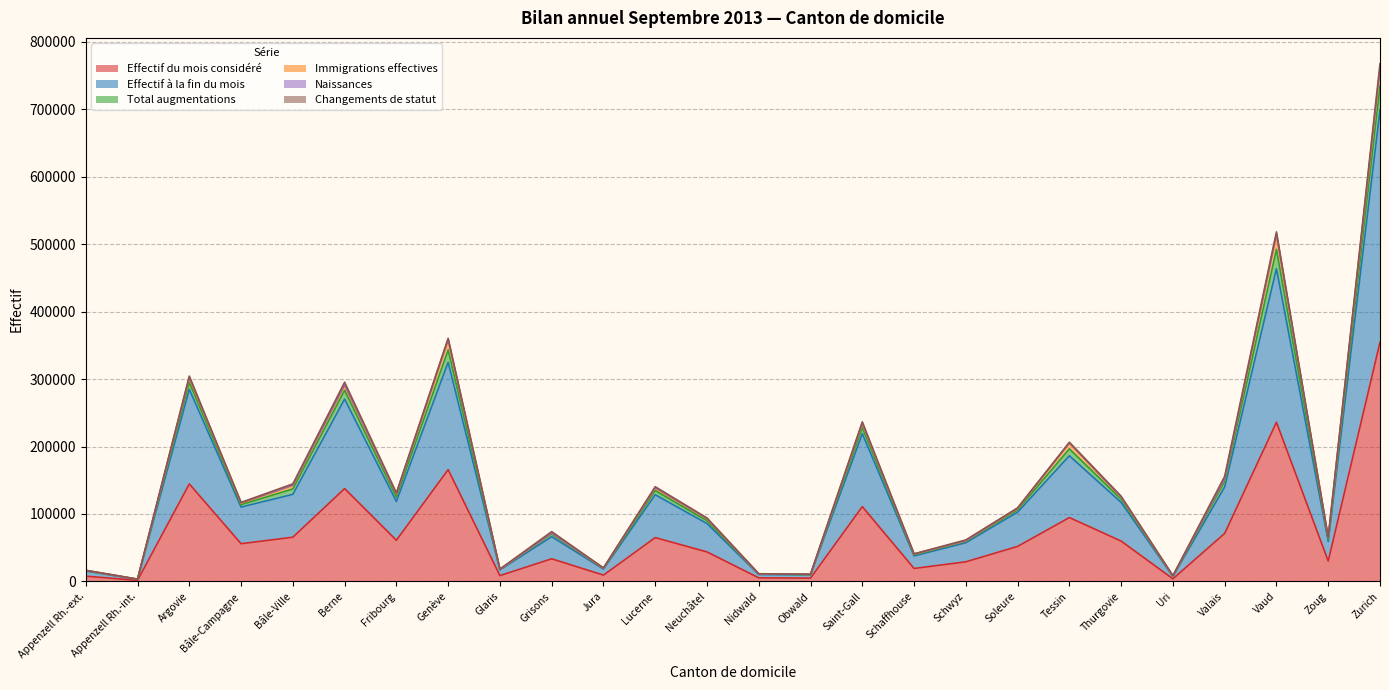

The Effectif à la fin du mois series shows 32060 at Jura. True or false?

False